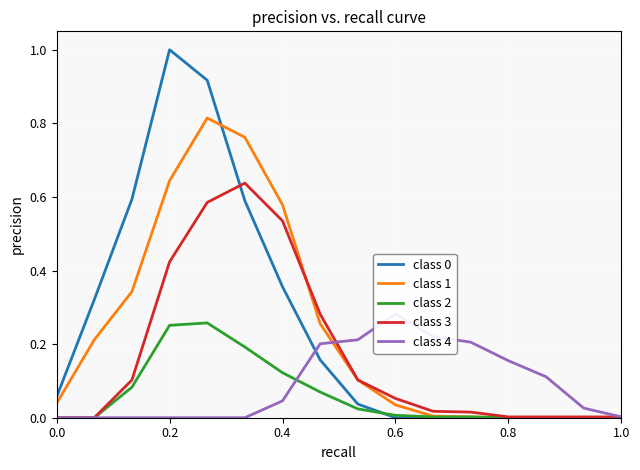

What is the difference between the second highest and second lowest values in the Nintendo 3DS Japan Total series?

0.2